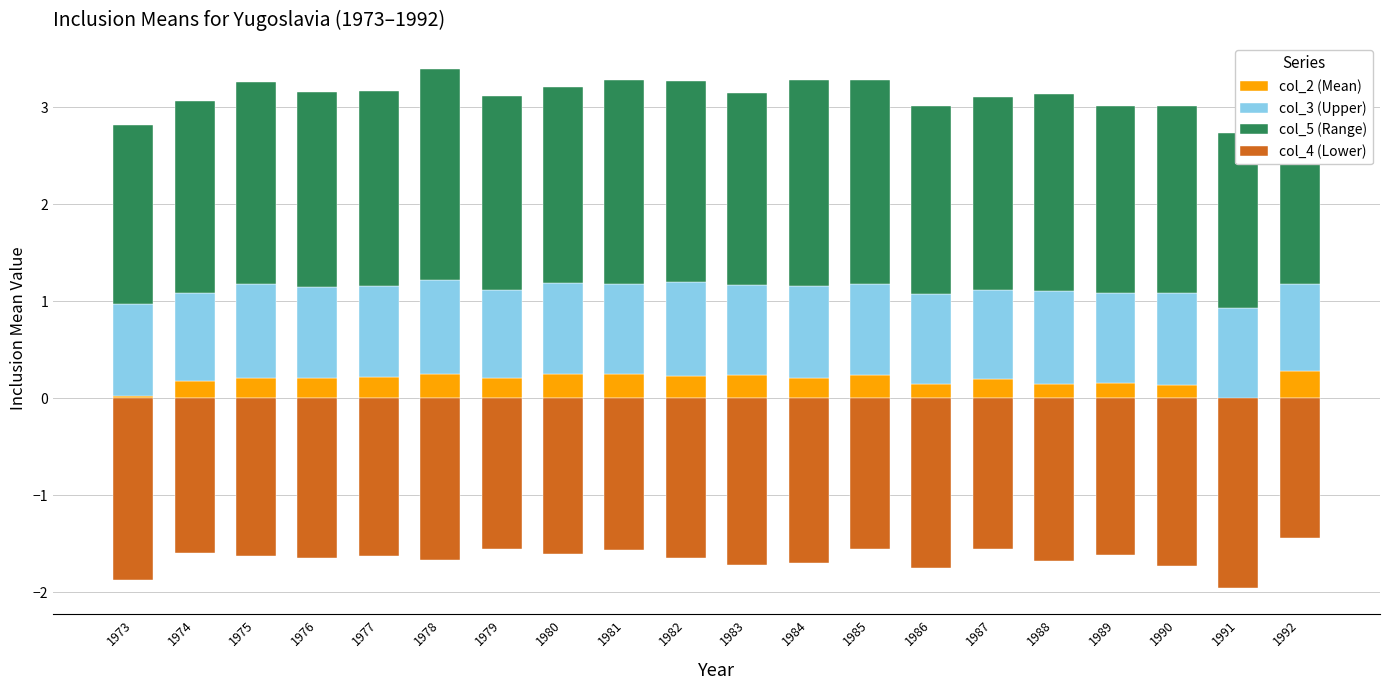

The value of col_5 (Range) at 1975 is 2.1. True or false?

True